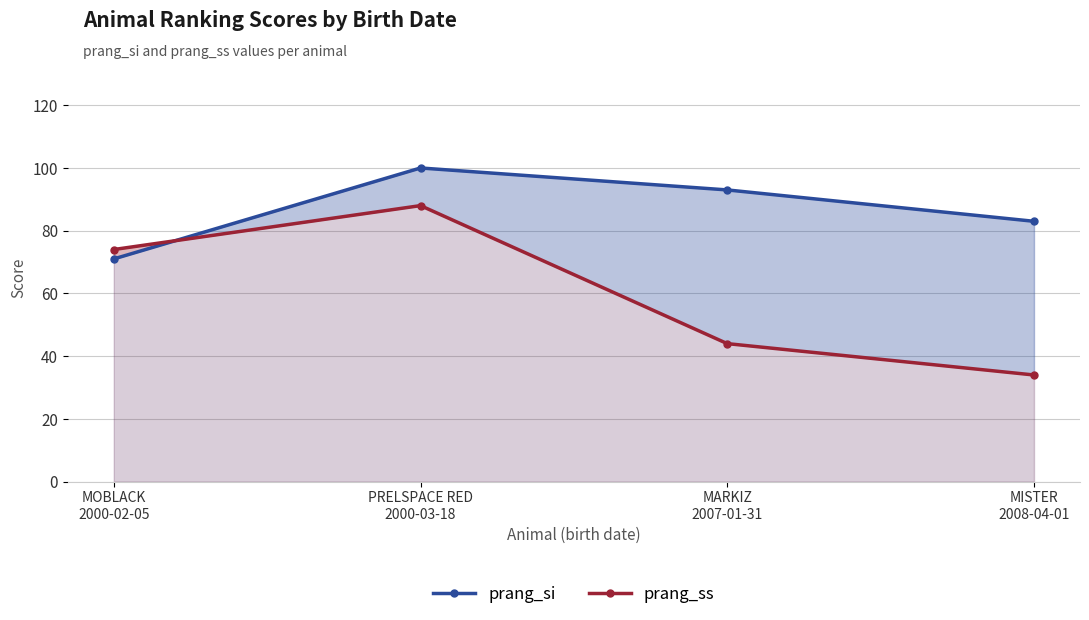

At which label is prang_si closest to 85?

MISTER
2008-04-01